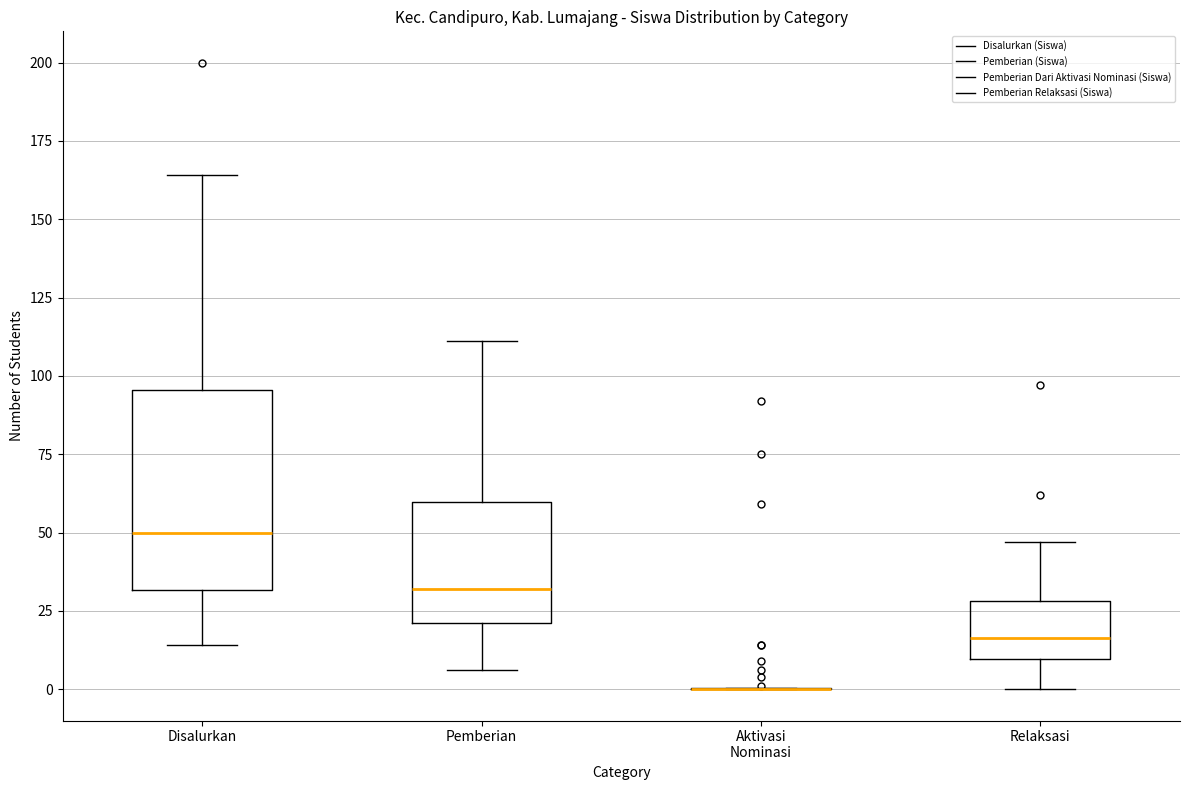

Which box is the tallest, from its lower edge to its upper edge?

Disalurkan